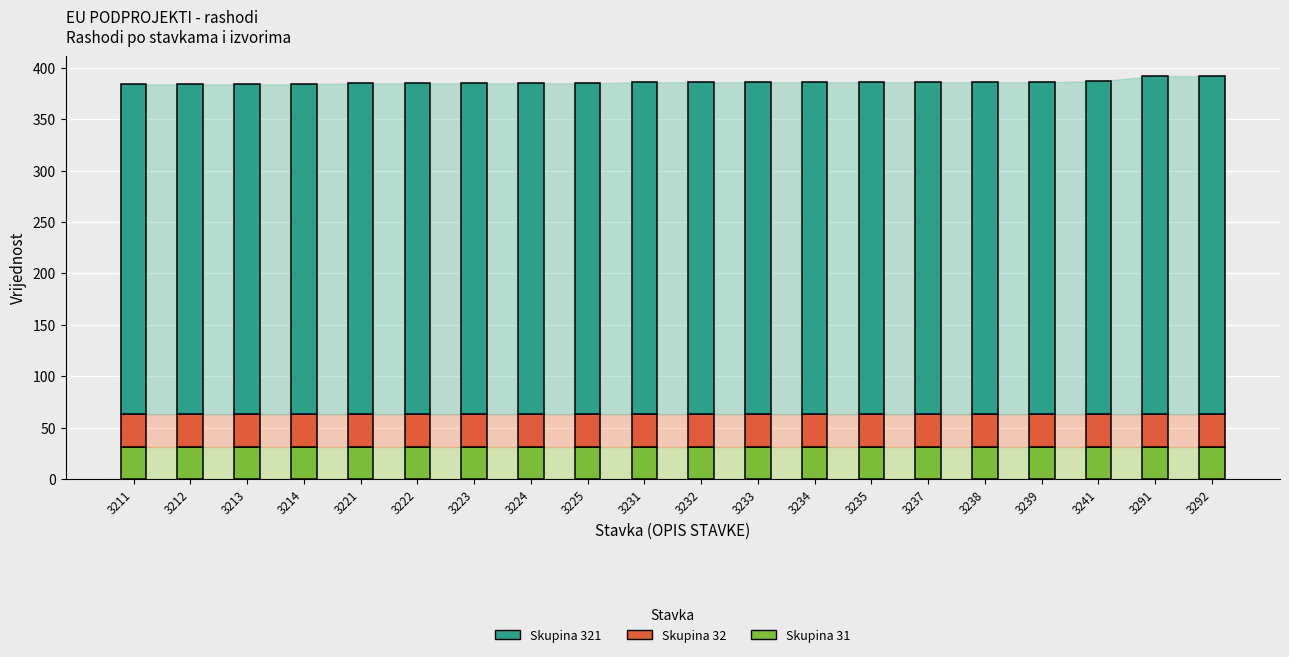

How many bars are there in total?

20